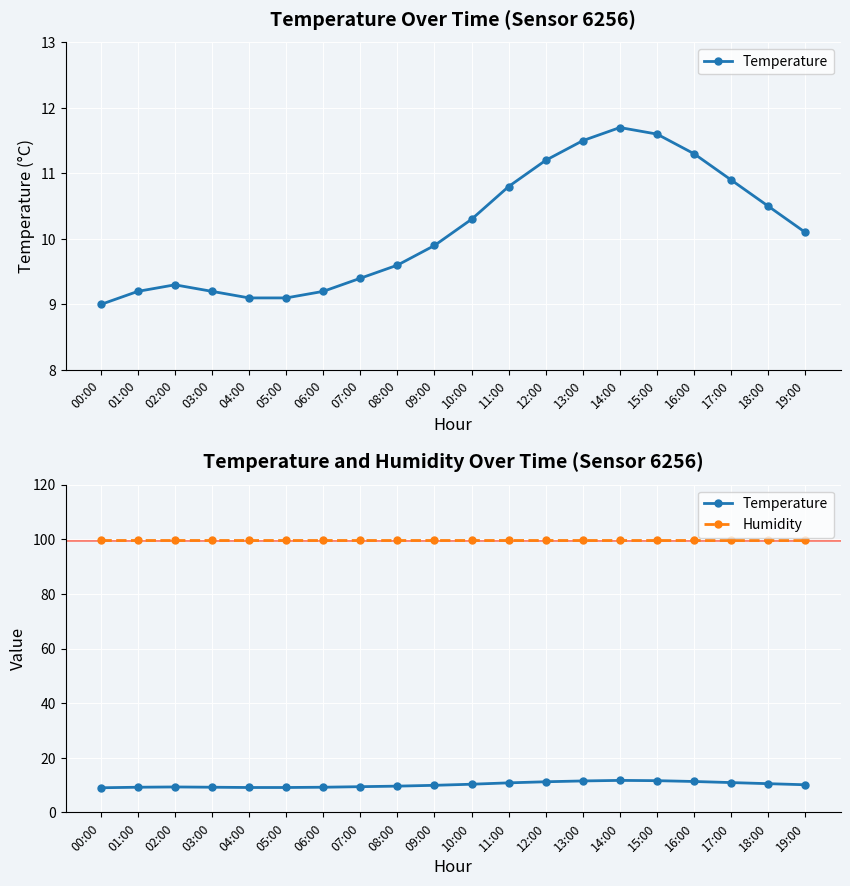

Which category has the lowest value in the Humidity series?

00:00